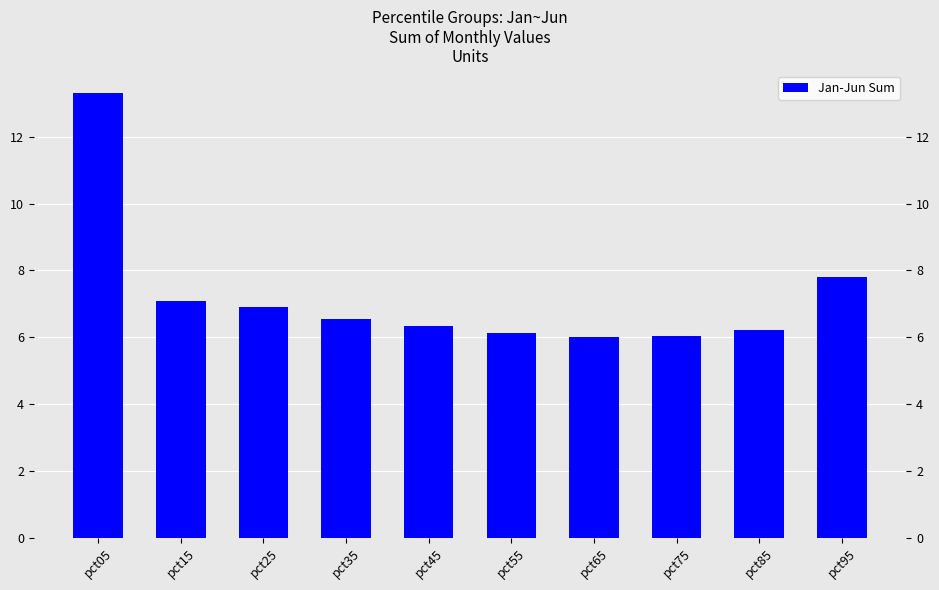

Between pct75 and pct25, which is larger?

pct25